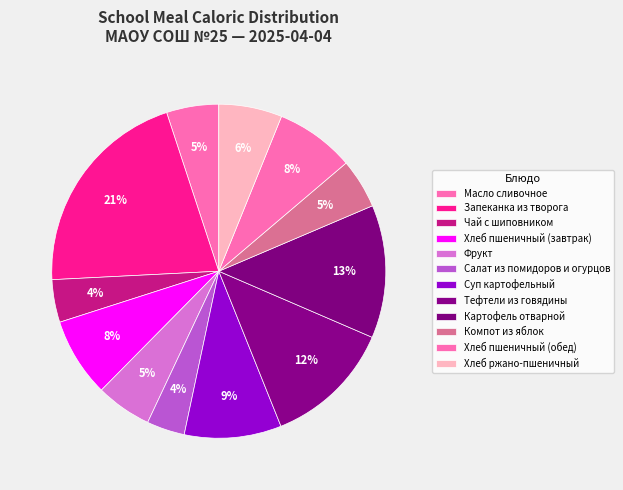

To the nearest percent, what is the combined percentage of Запеканка из творога and Хлеб пшеничный (обед)?

28%